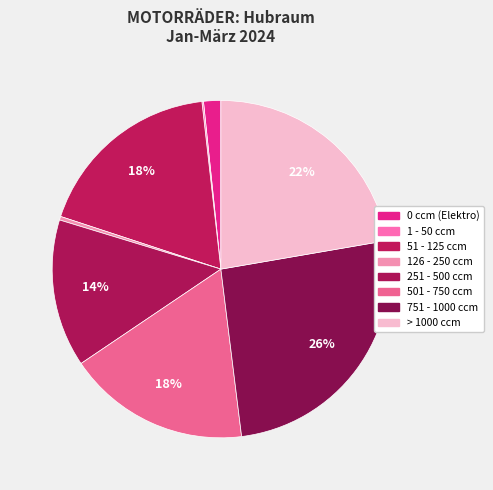

How many slices are in this pie chart?

8